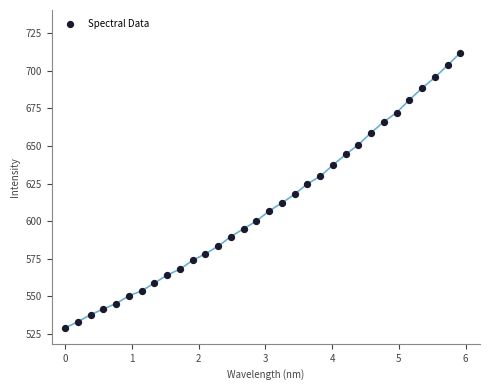

What is the range of X values (max minus min)?

5.9